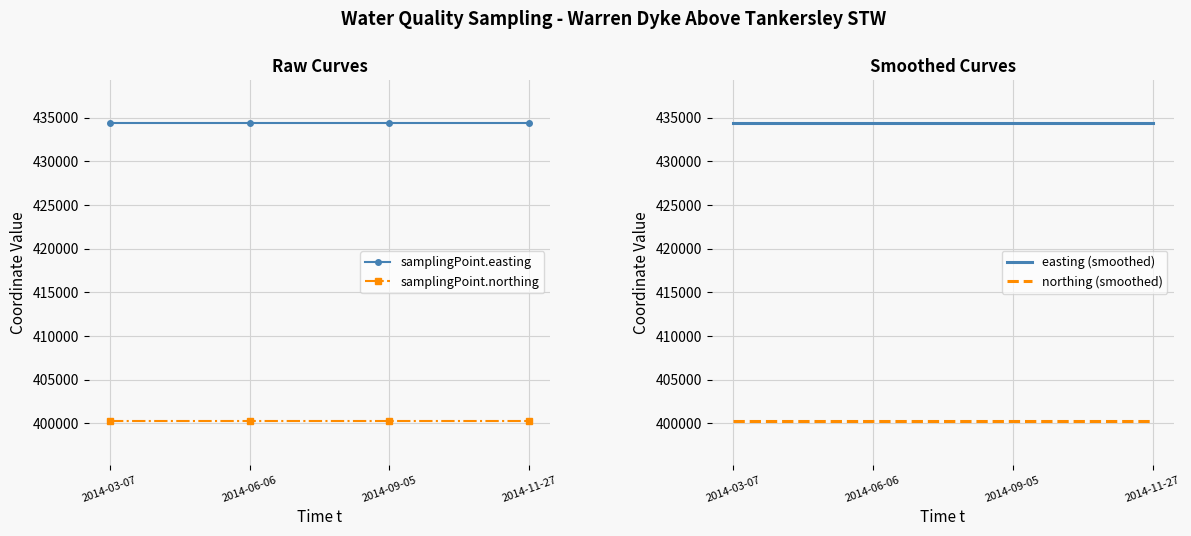

At which label is northing (smoothed) closest to 400263?

2014-03-07